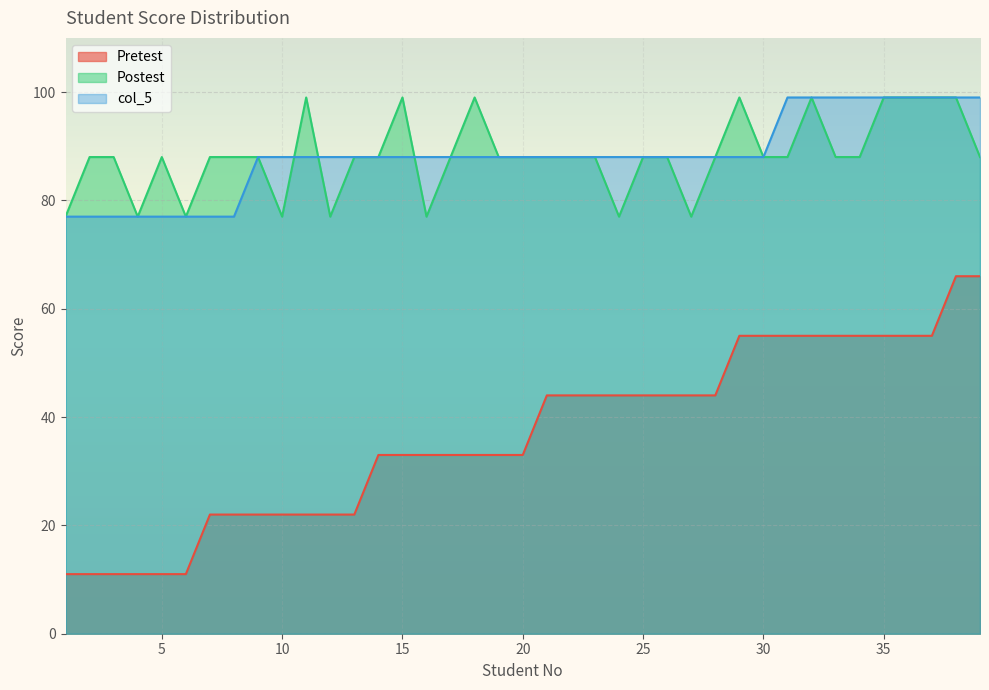

True or false: Postest and Pretest cross at least once.

False